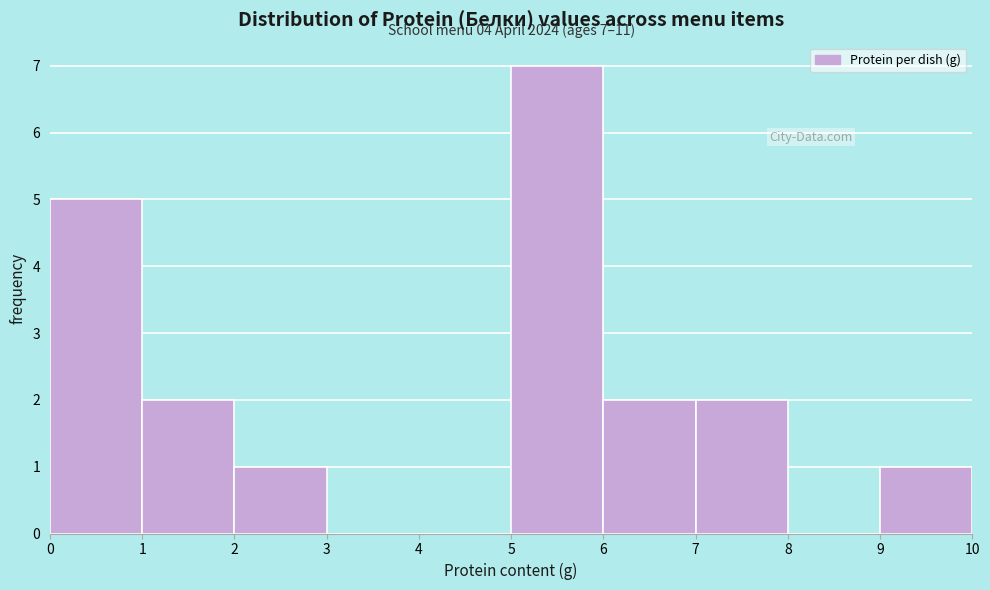

Over which range of the x-axis is the bar tallest?

5 to 6